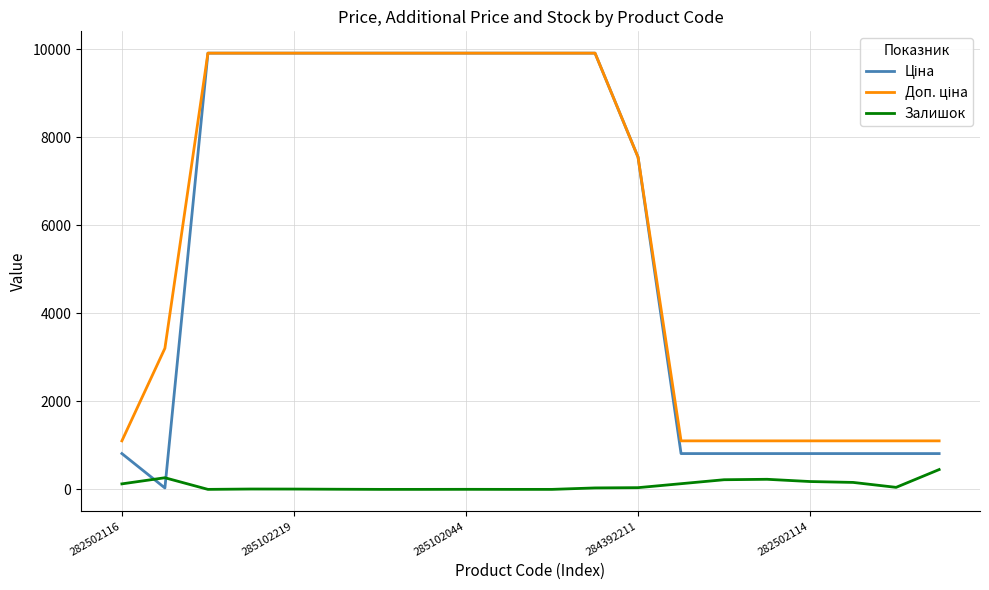

What is the highest value of the Залишок series?

450.0